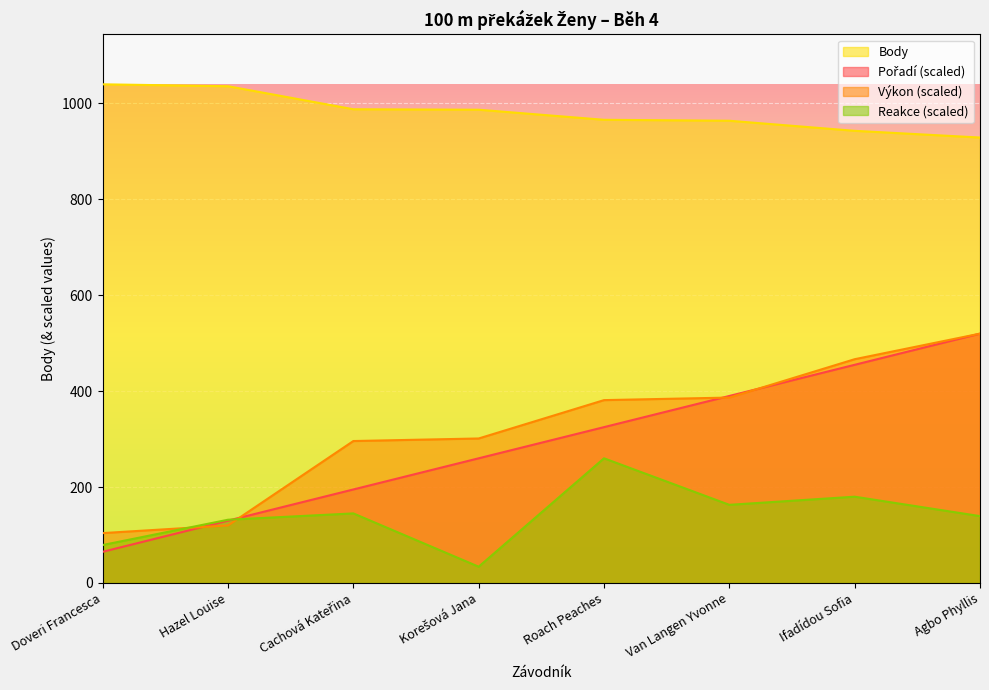

True or false: Pořadí and Body cross at least once.

False